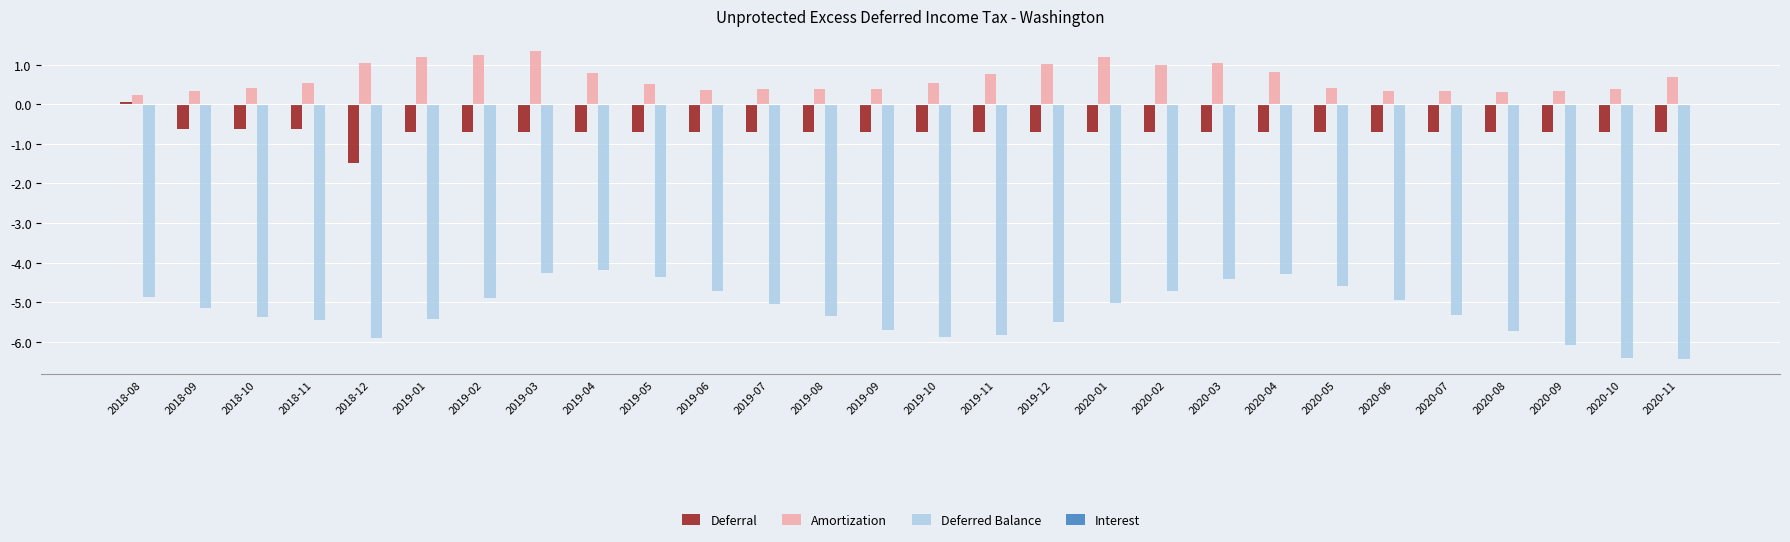

True or false: Deferral has a value of -0.4 at 2020-04.

False